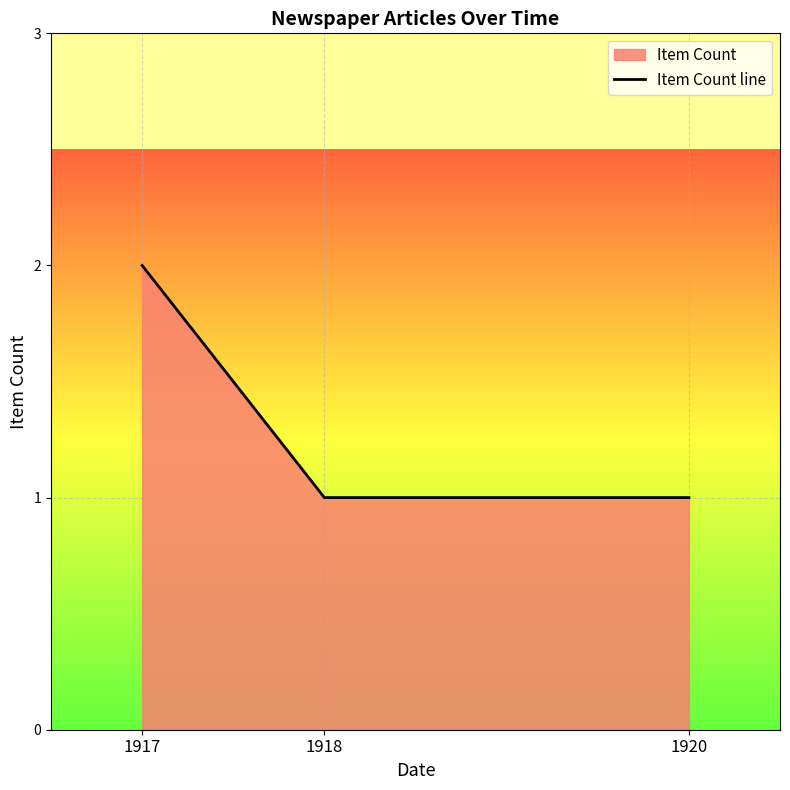

List the labels in order of value, smallest first.

1918, 1920, 1917